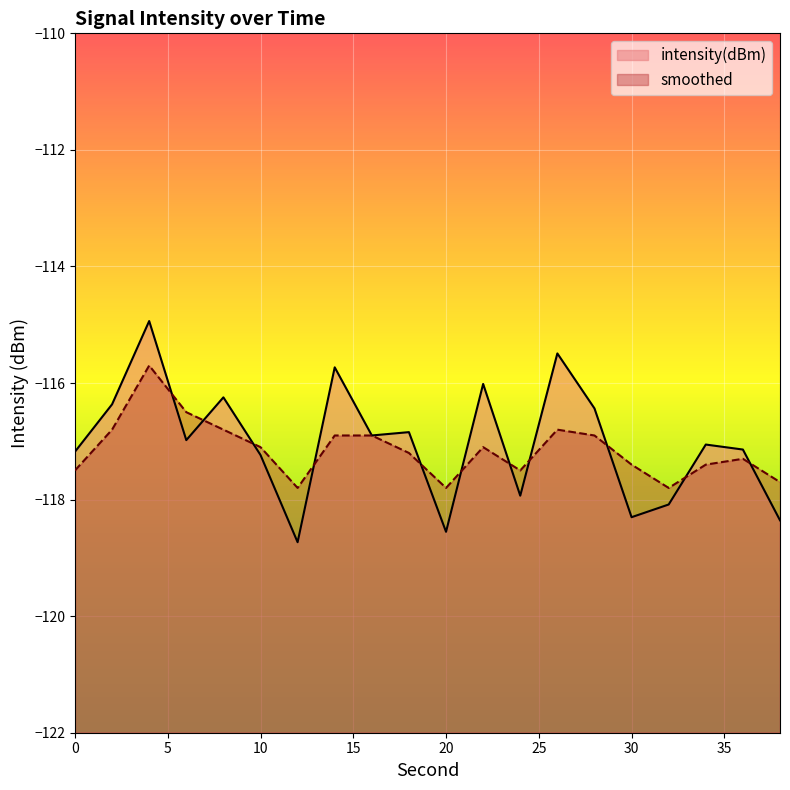

Which series changed the most between 8 and 24?

intensity(dBm)